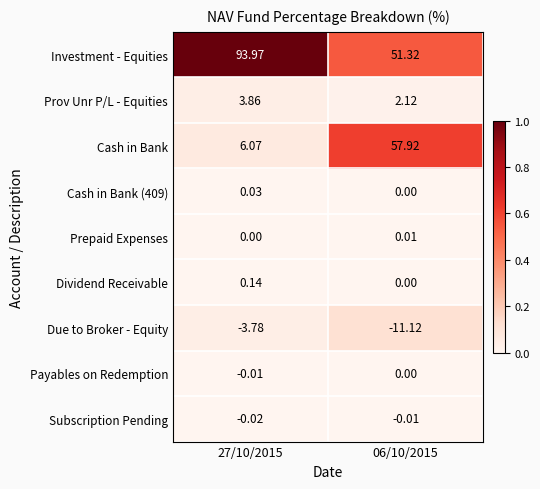

Which series has the largest range (max minus min)?

Cash in Bank